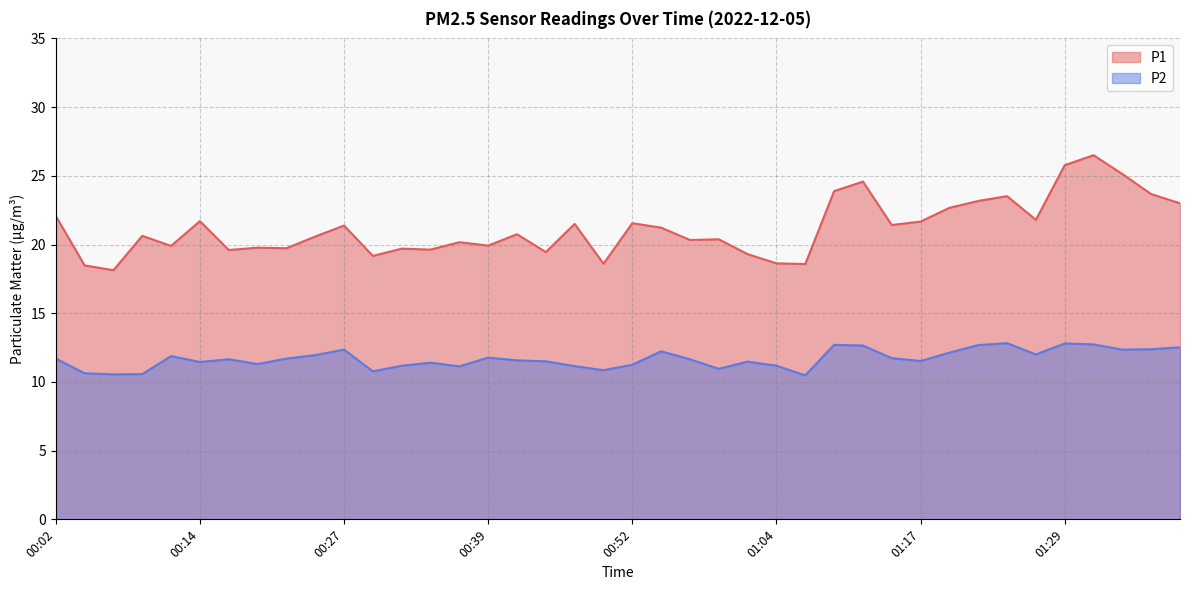

What is the label of the 30th point from the right?

00:27